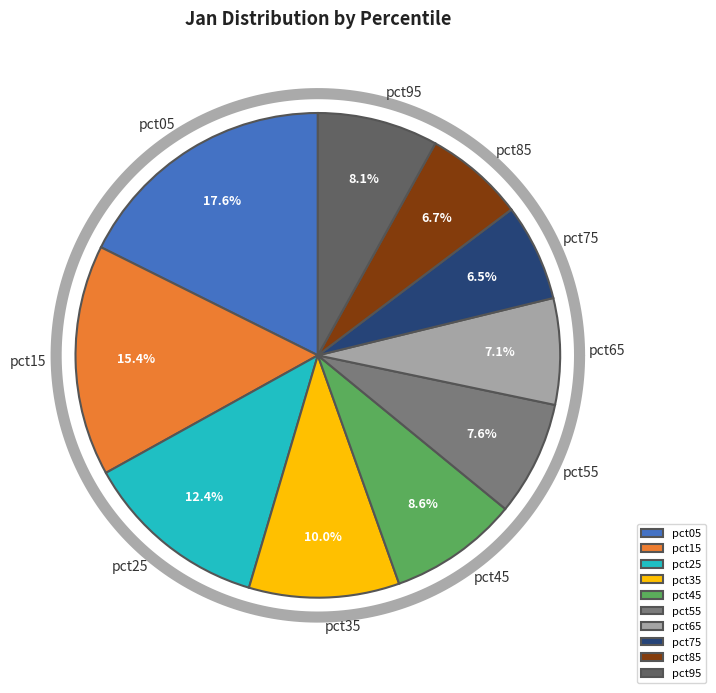

Is the sum of pct35 and pct85 greater than half?

No